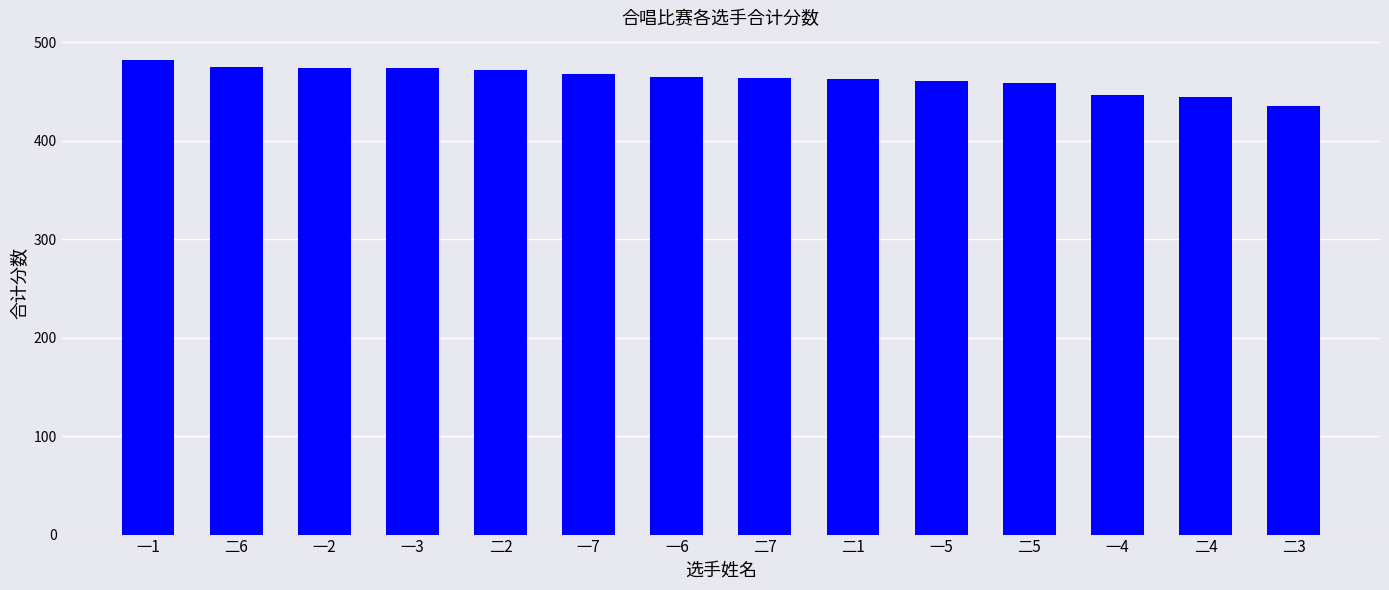

How many distinct data groups are displayed?

1